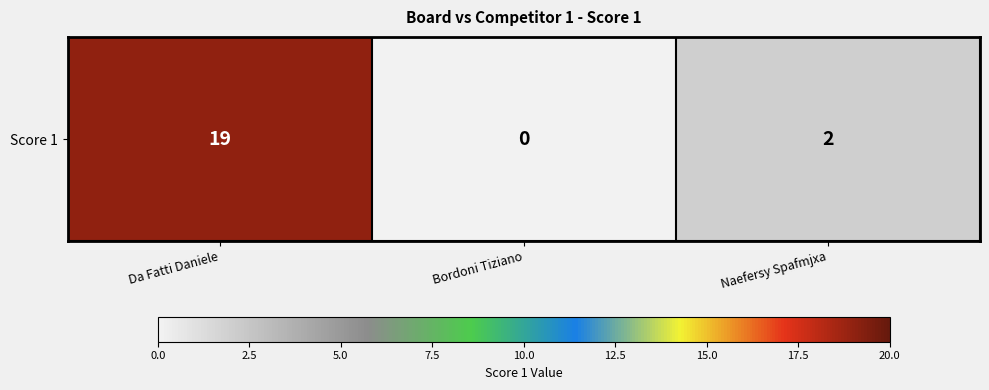

Is it true that the value at Da Fatti Daniele is 19?

True